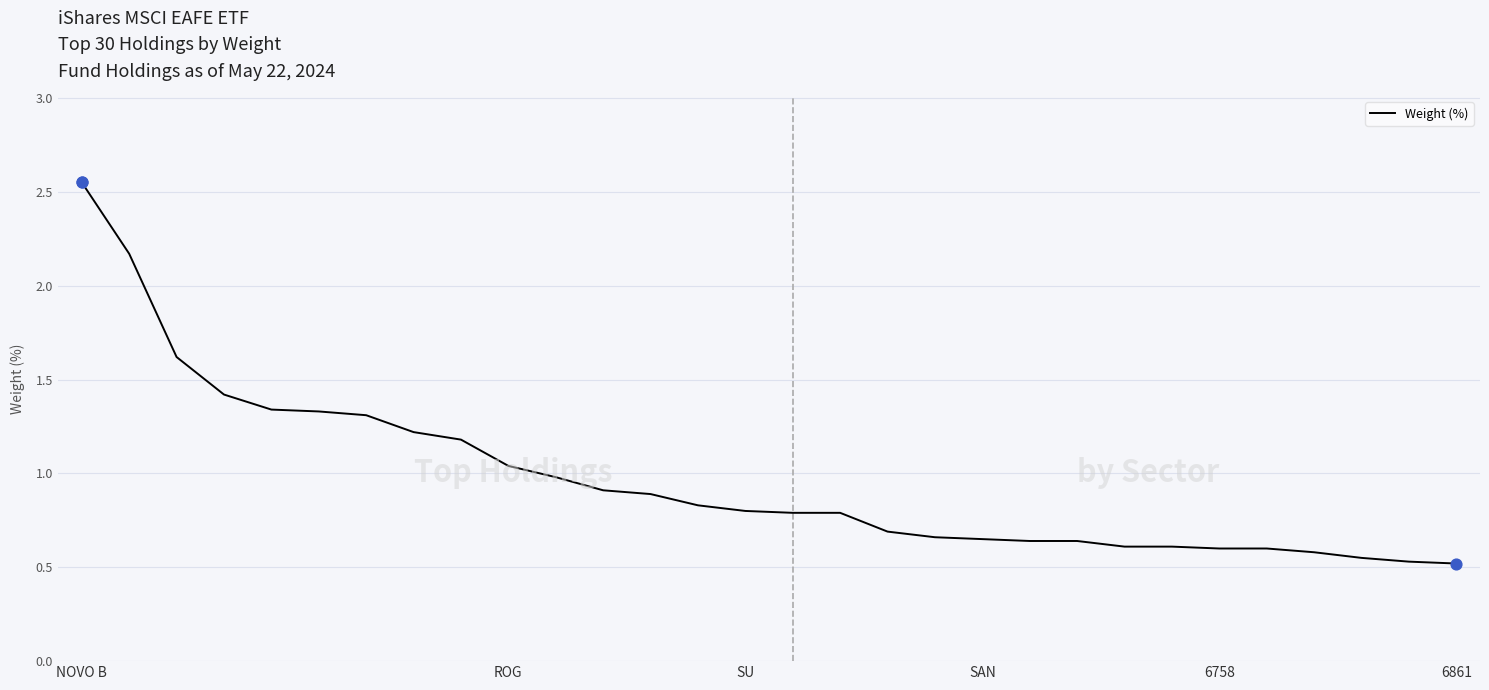

What is the minimum value shown in the chart?

0.5